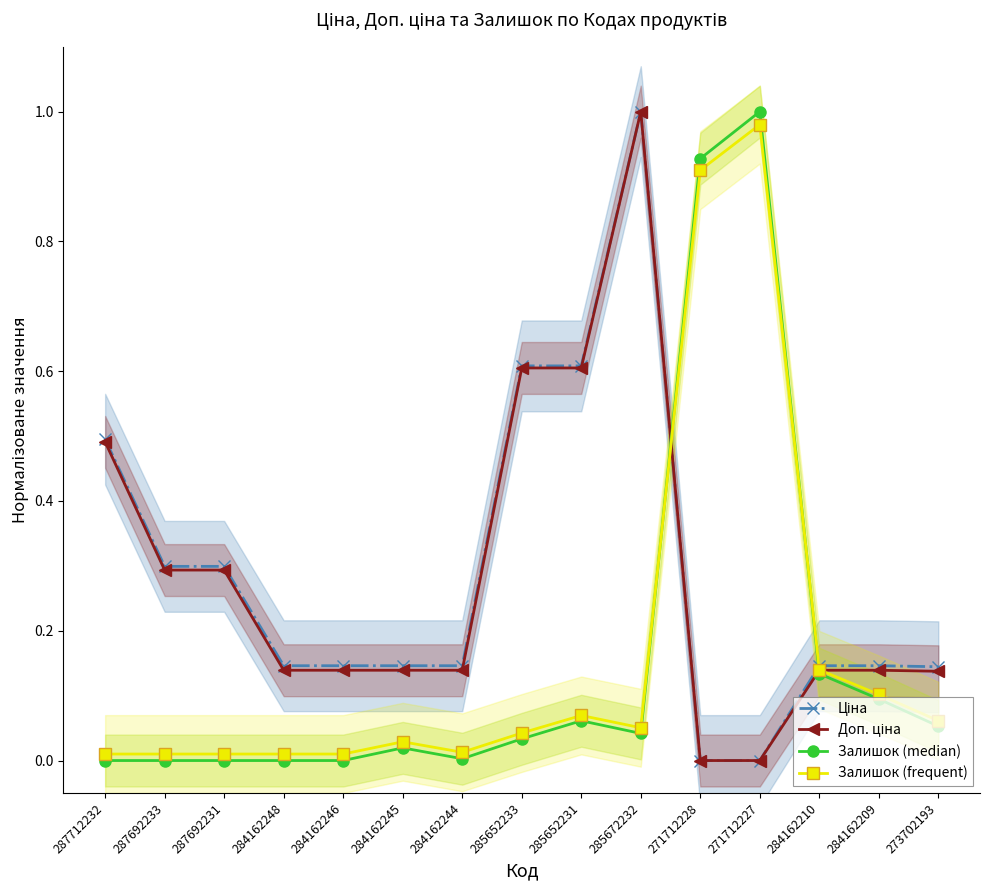

What is the difference between the maximum and minimum values in the Доп. ціна series?

1.0